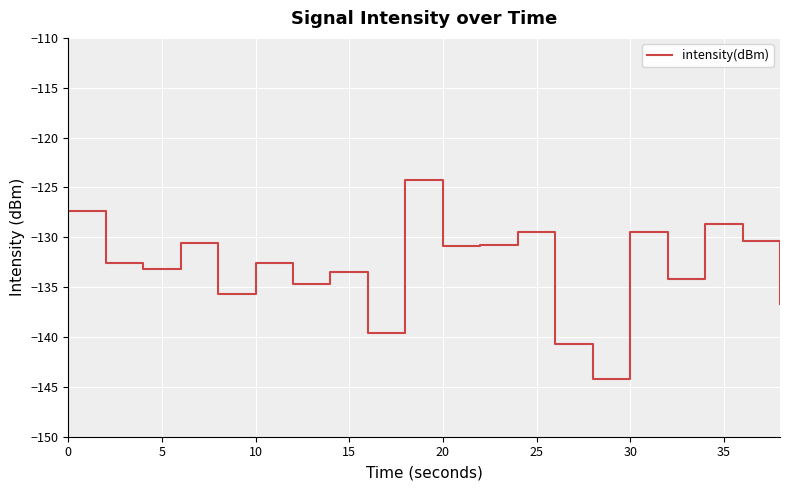

What is the difference between the maximum and minimum values?

19.9